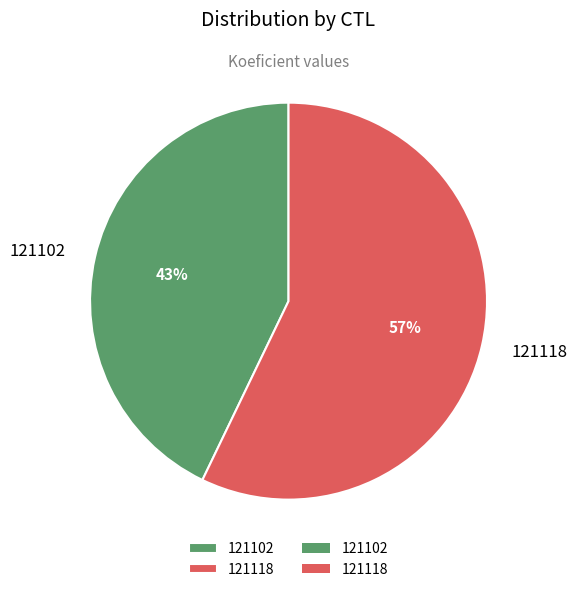

Is it true that 121118 is 45% of the pie?

False